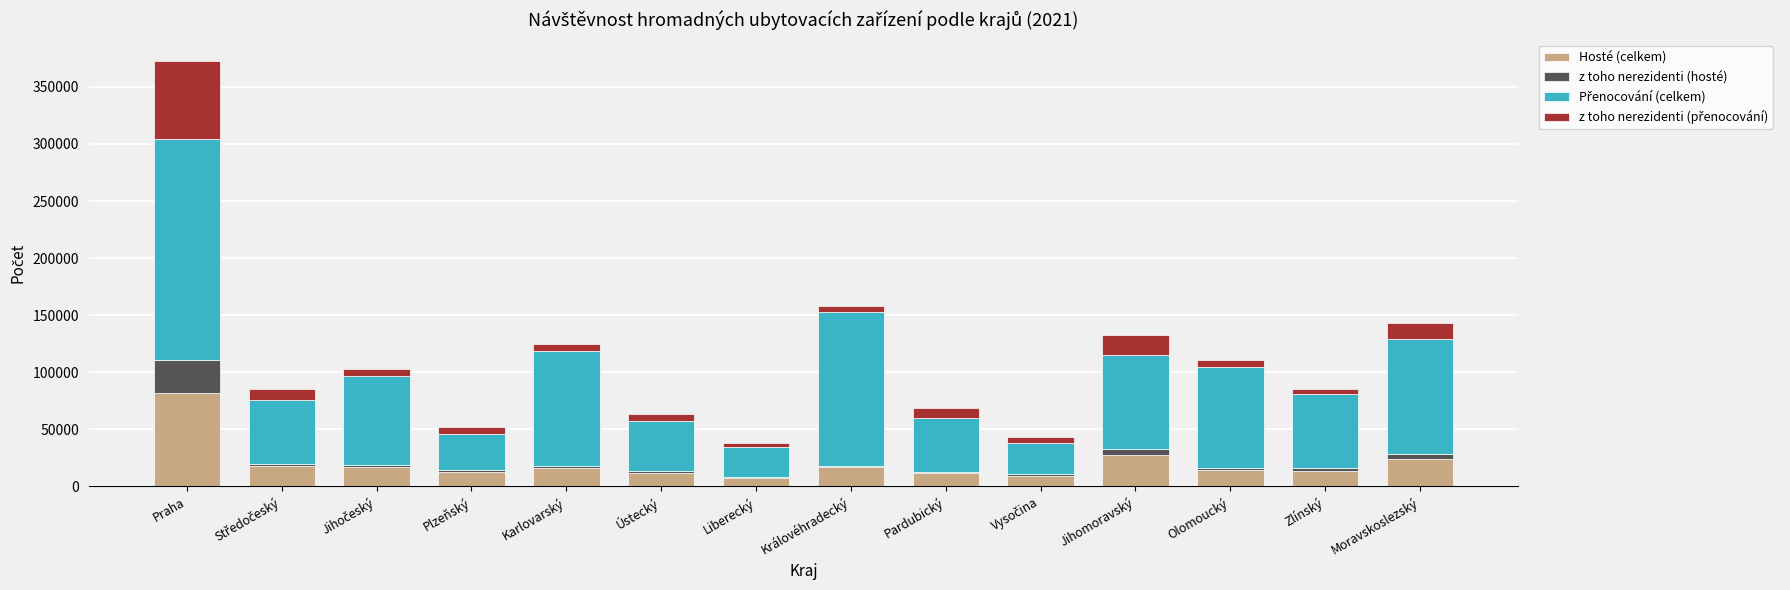

What is the sum of all Hosté (celkem) values?

281894